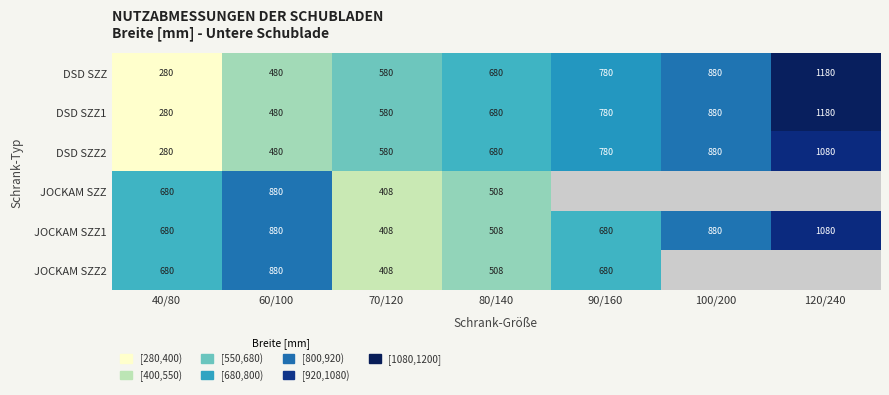

Is the value of DSD SZZ2 at 70/120 greater than the value of DSD SZZ1 at 80/140?

No